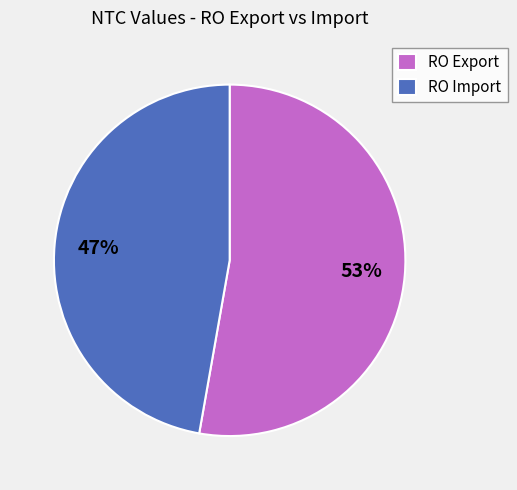

Which slice represents more than half of the pie?

RO Export